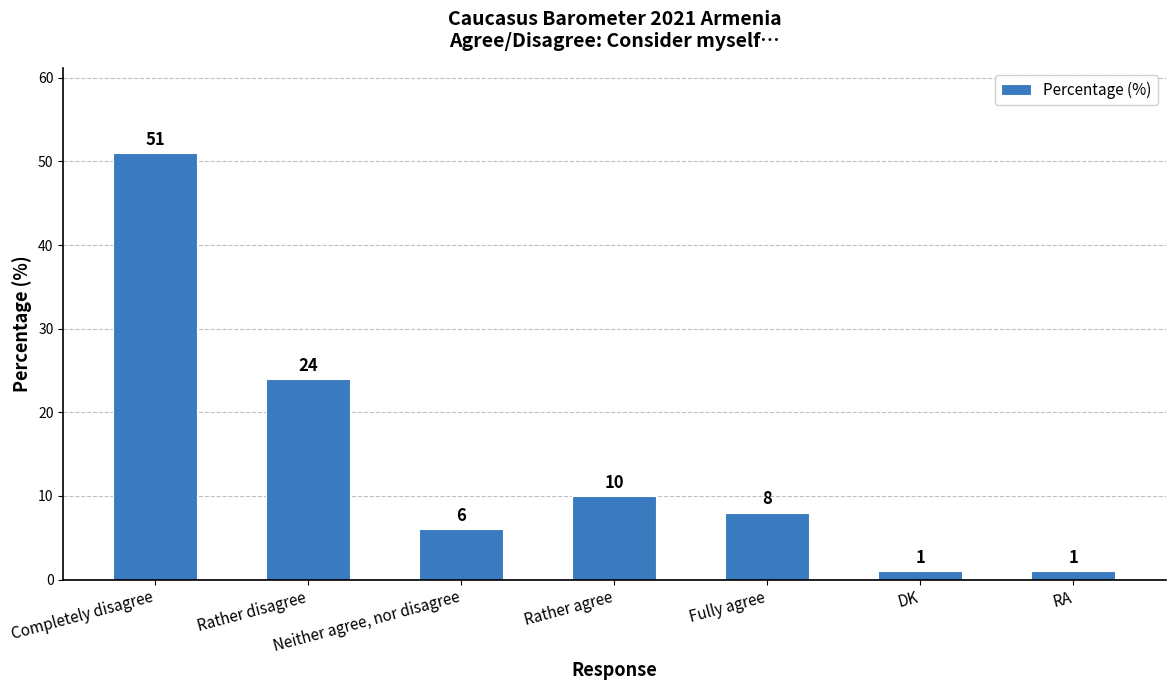

What is the change in value from Neither agree, nor disagree to Rather agree?

+4